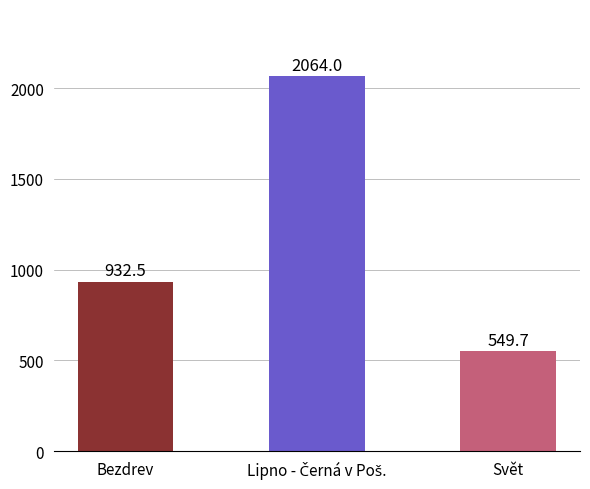

Is it true that the value at Svět is 549.7?

True